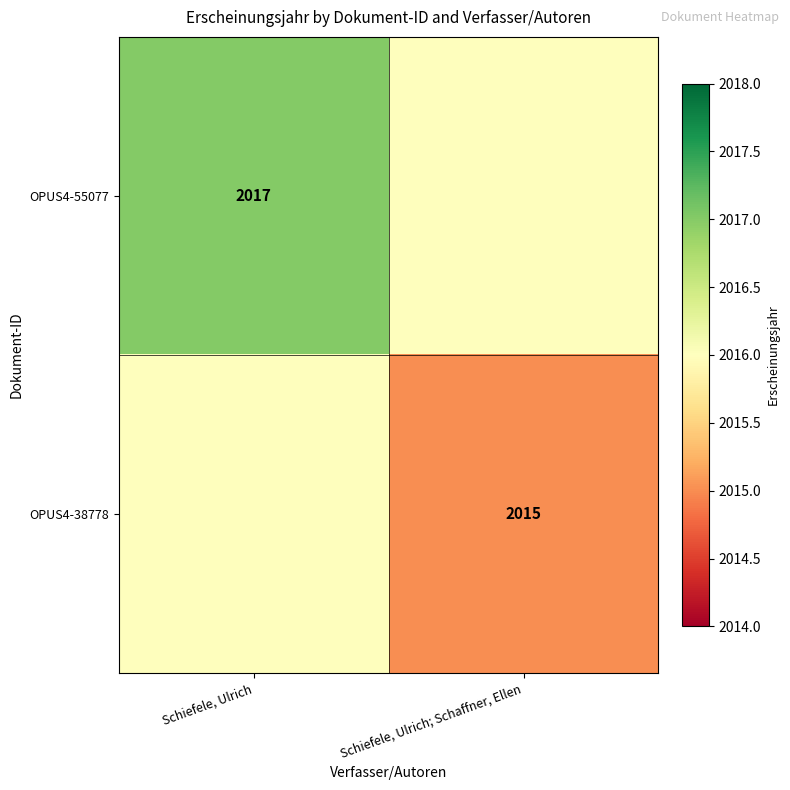

Is it true that OPUS4-55077 equals 2017 at Schiefele, Ulrich?

True